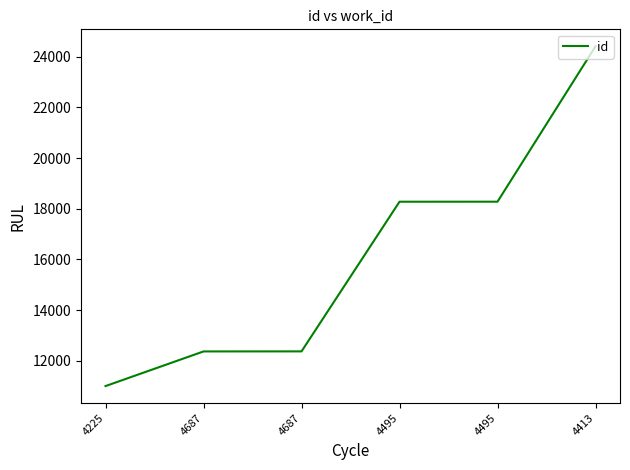

How many lines are shown in the chart?

1